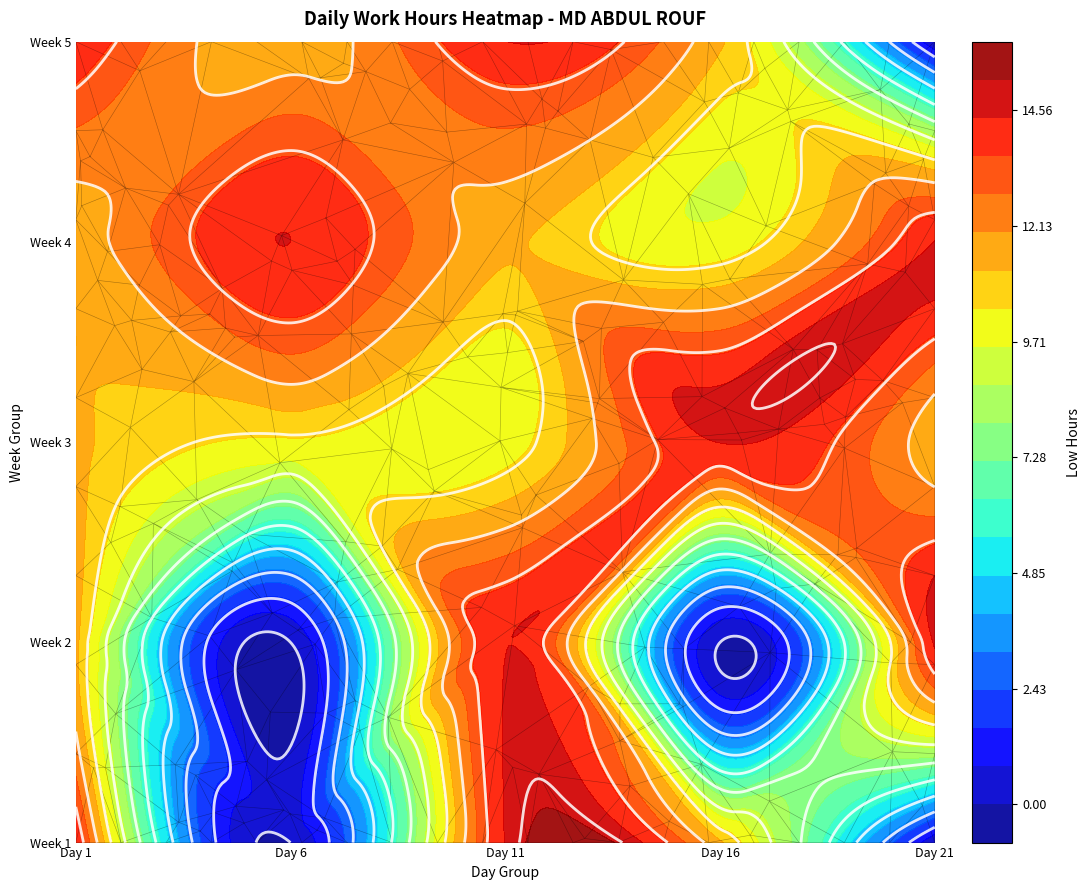

Count the number of data series in this chart.

1